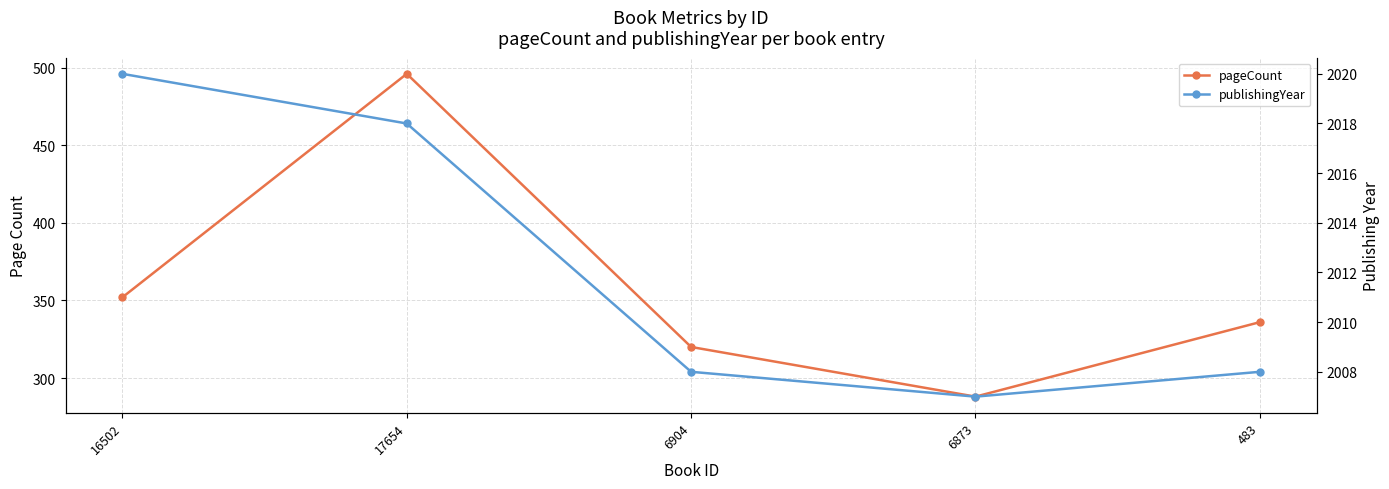

What is the average value of the publishingYear series?

2012